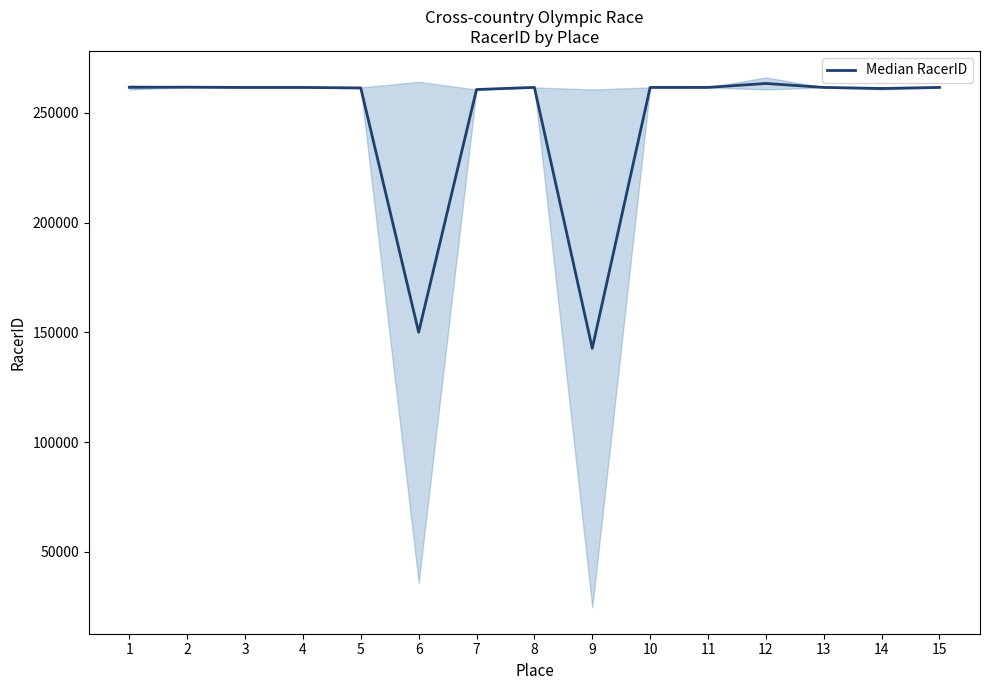

Reading right to left, list all the values displayed in this chart.

15=261587.5	14=261095.5	13=261584.5	12=263386.0	11=261583.5	10=261578.5	9=142690.0	8=261593.5	7=260634.0	6=150046.0	5=261352.0	4=261573.5	3=261570.5	2=261697.5	1=261627.5